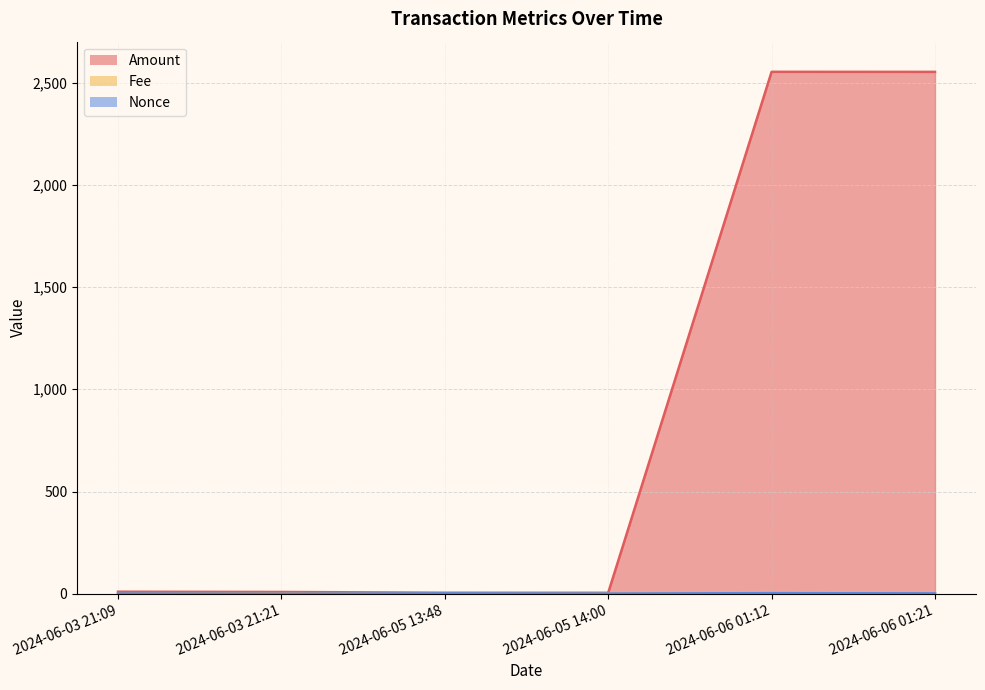

Which category has the lowest value across all series?

2024-06-03 21:21